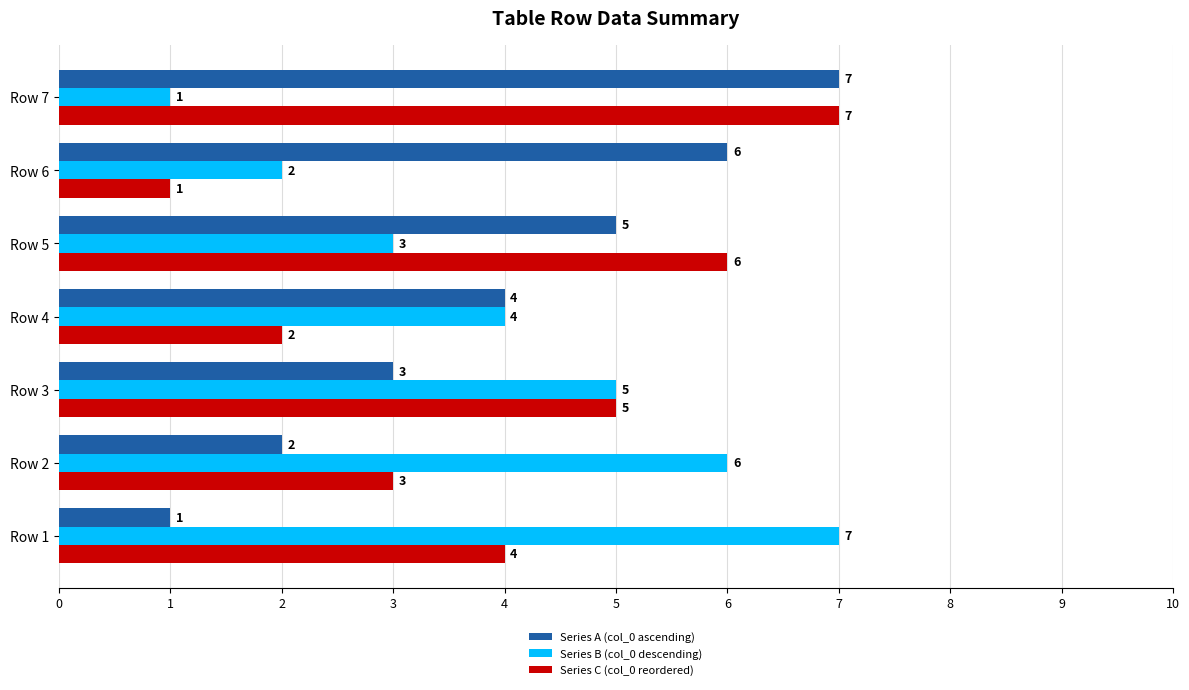

What is the average value of the Series C (col_0 reordered) series?

4